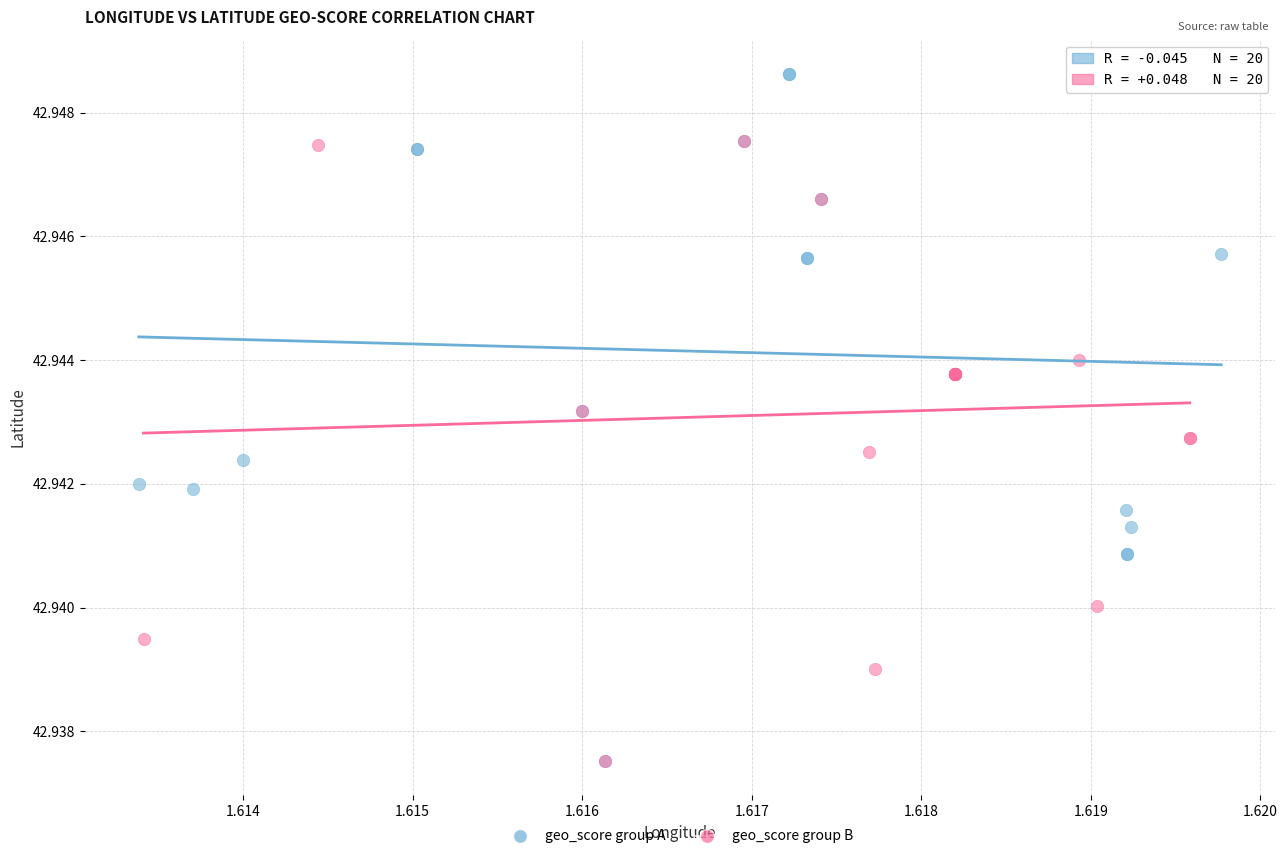

Which series reaches the maximum Y coordinate?

geo_score group A